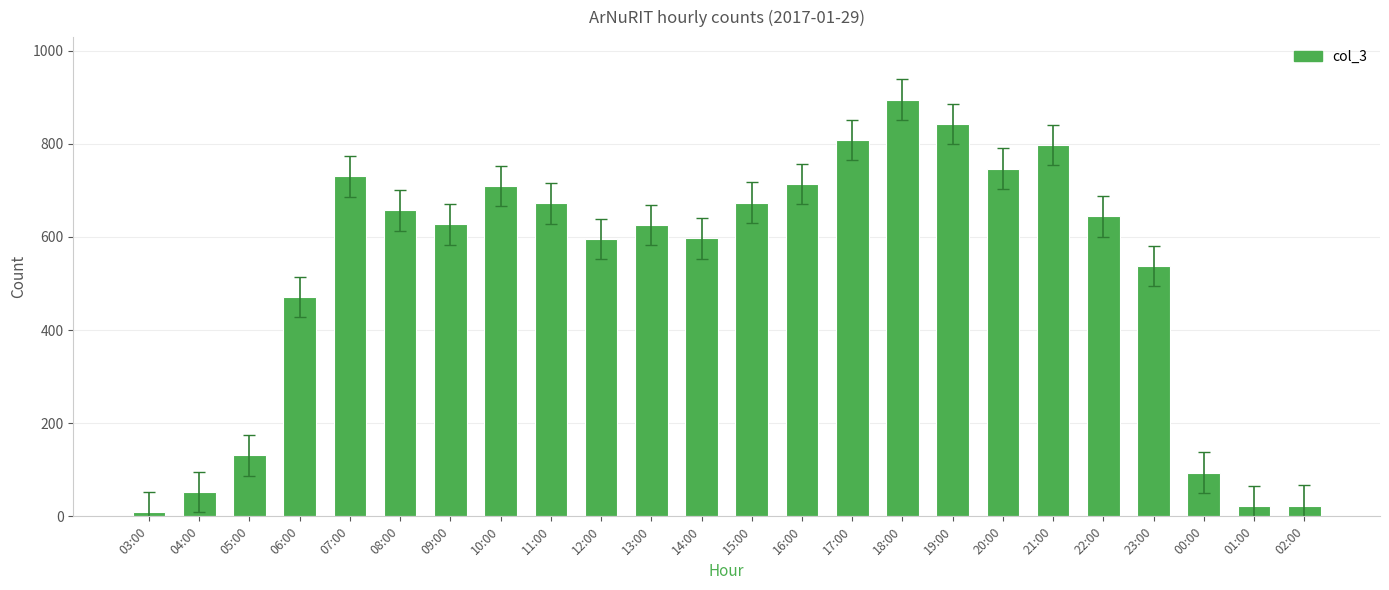

True or false: the data shows 597 at 14:00.

True